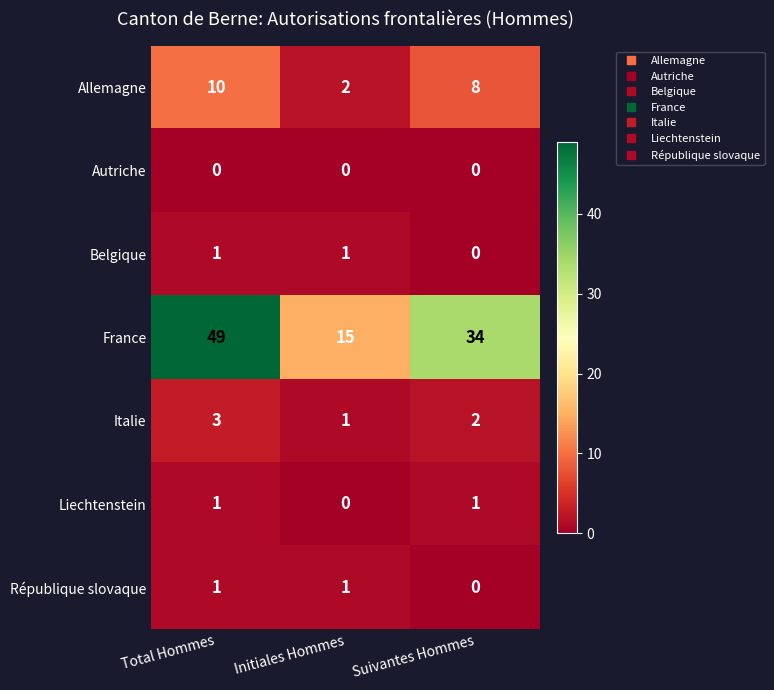

What is the maximum value shown in the chart?

49